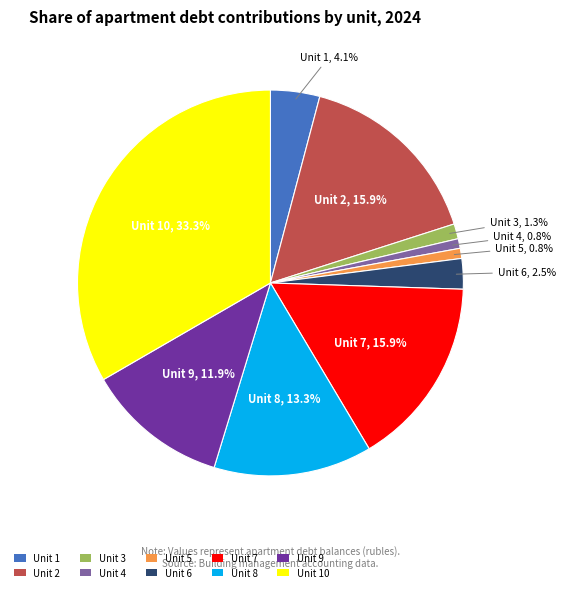

Which slice is the largest?

Unit 10